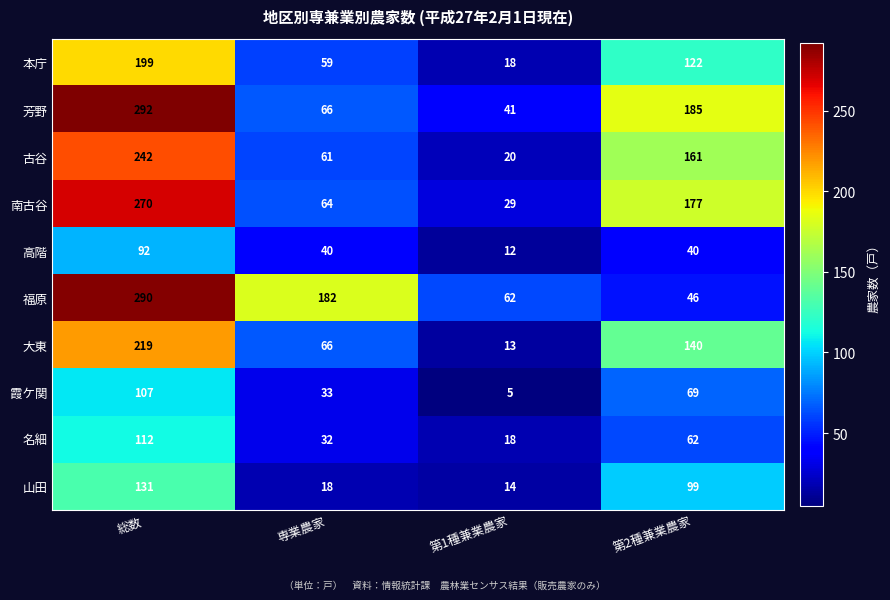

Is it true that 南古谷 equals 64 at 総数?

False